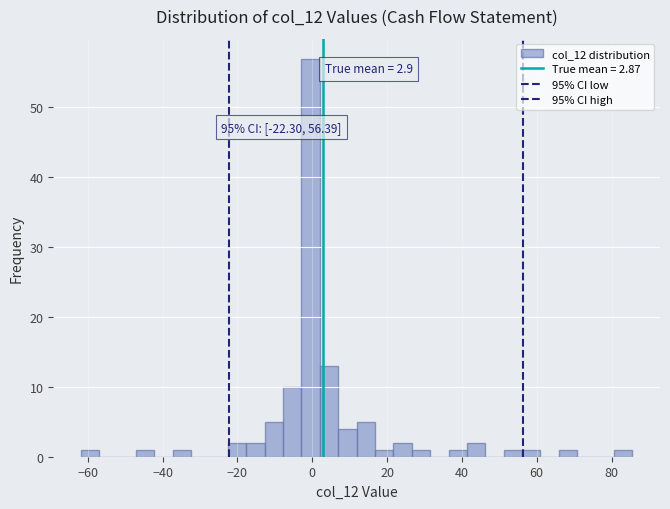

Read against the x-axis, roughly where is the centre of the tallest bar?

0